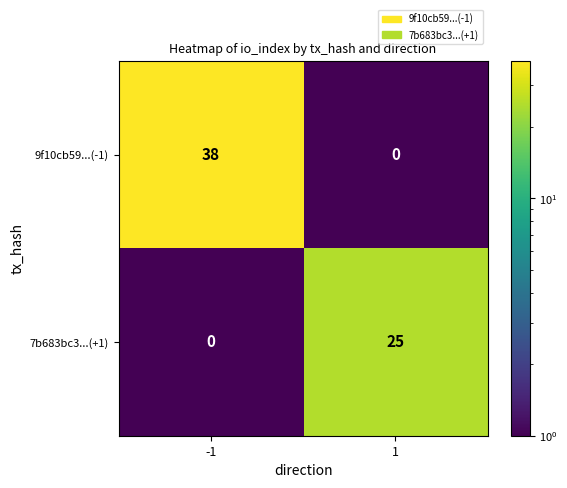

The value of 9f10cb59...(-1) at 1 is 0. True or false?

True